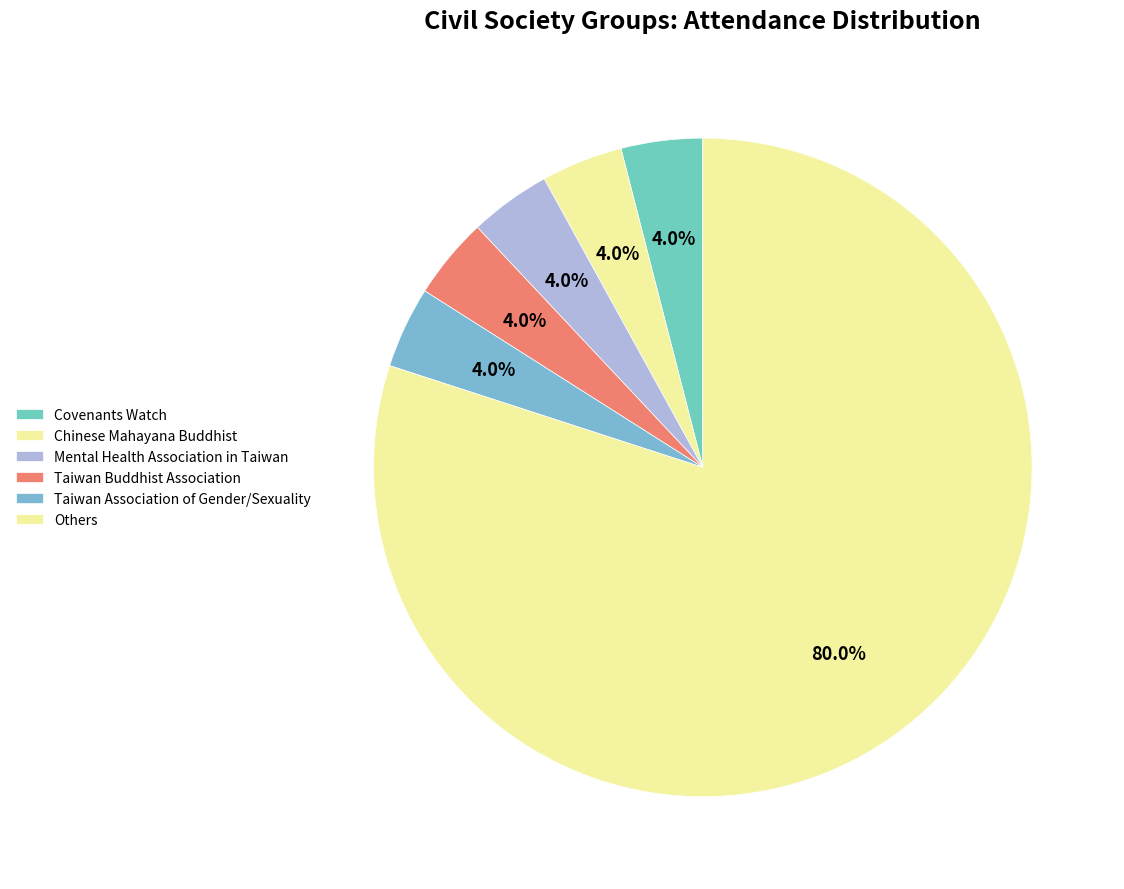

How many segments does this pie chart have?

6